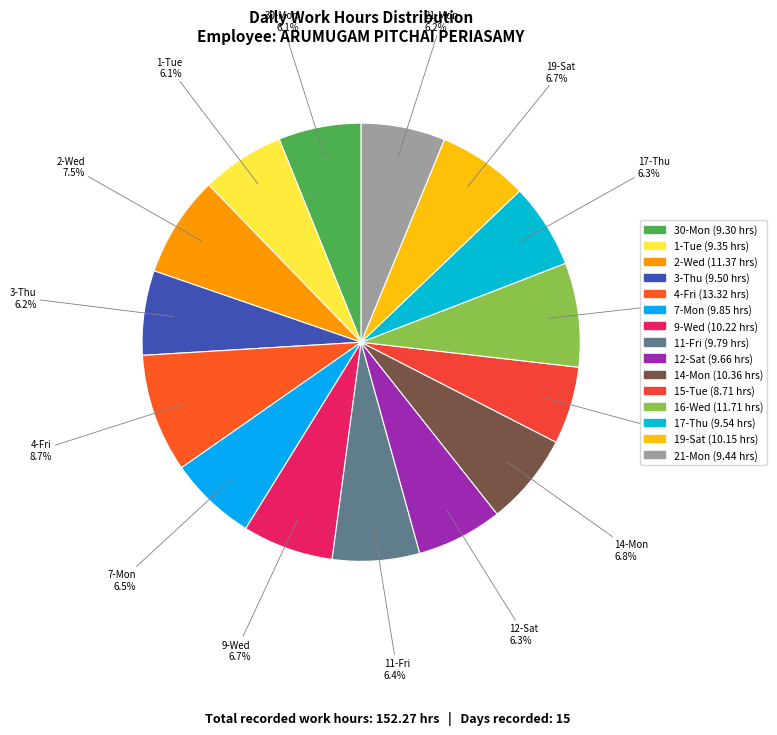

Is it true that 1-Tue is 6% of the pie?

True